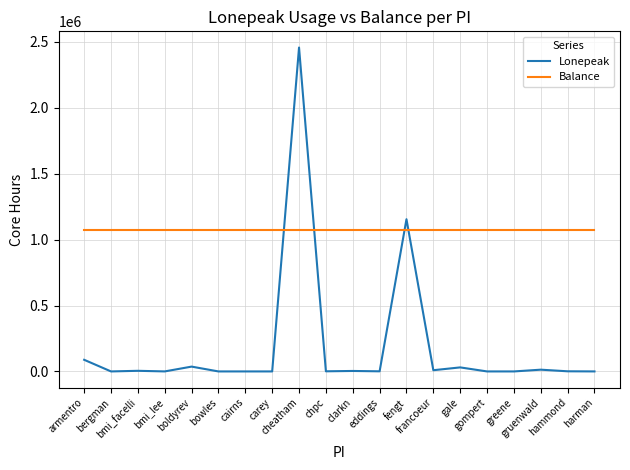

What is the difference between the highest and lowest values at gruenwald?

1061773.6